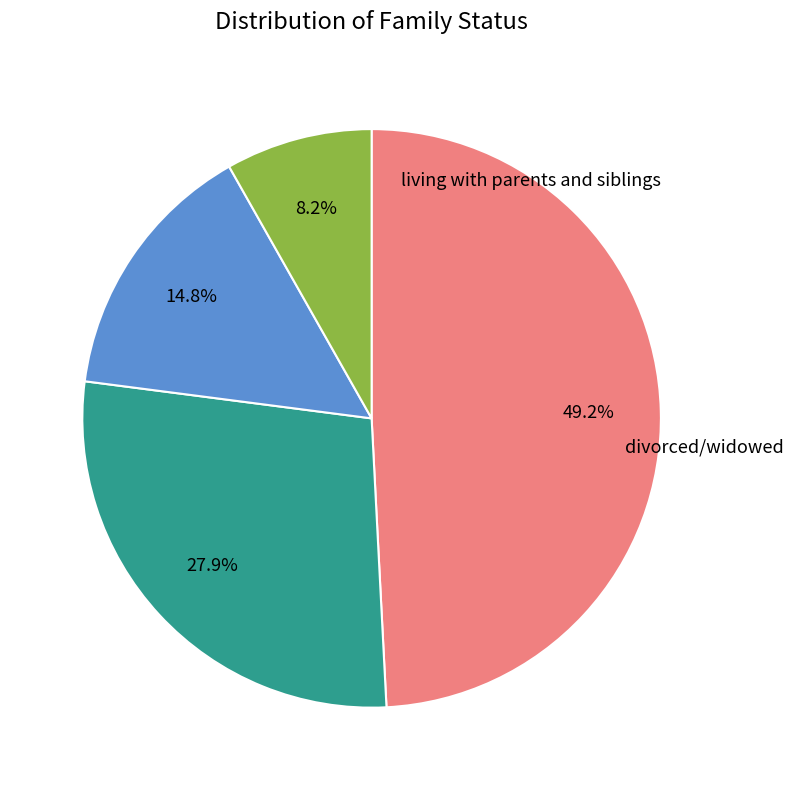

Does any single category account for the majority?

No